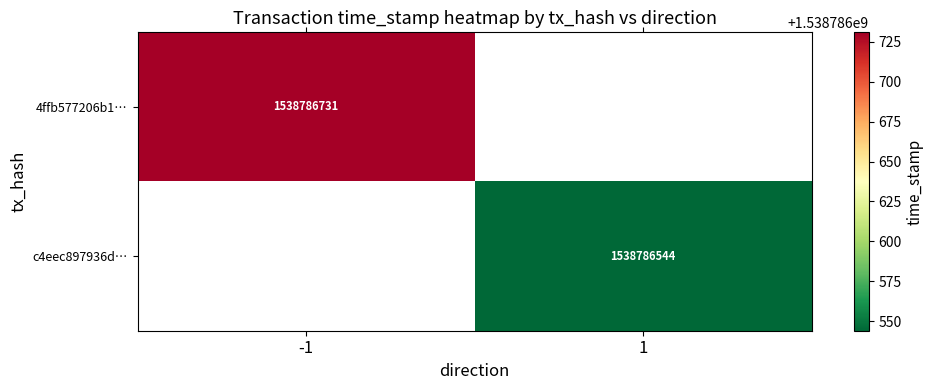

Which has a higher value, direction or time_stamp?

time_stamp